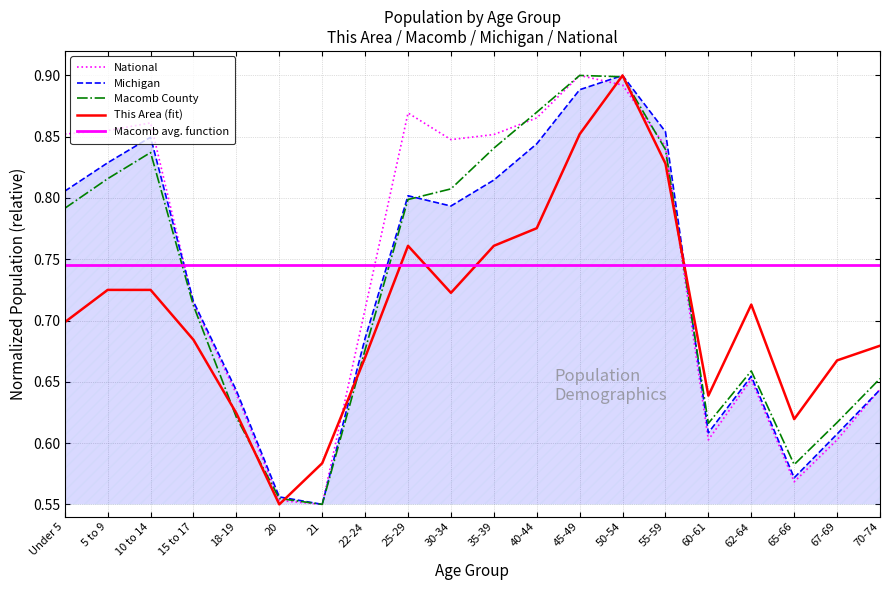

Between 21 and 25-29, which series saw the biggest shift?

National